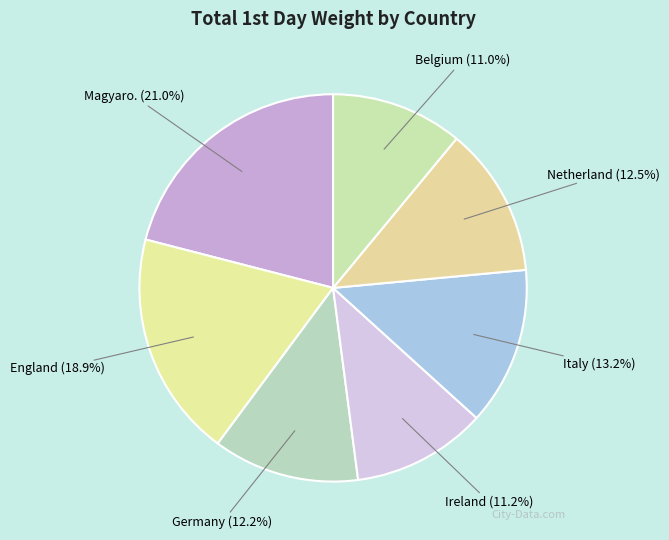

How many segments does this pie chart have?

7